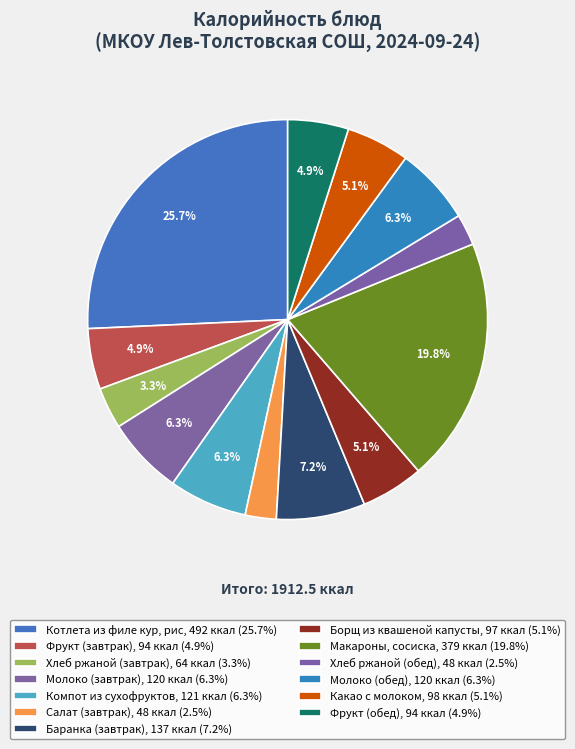

Count the number of slices in the pie.

13